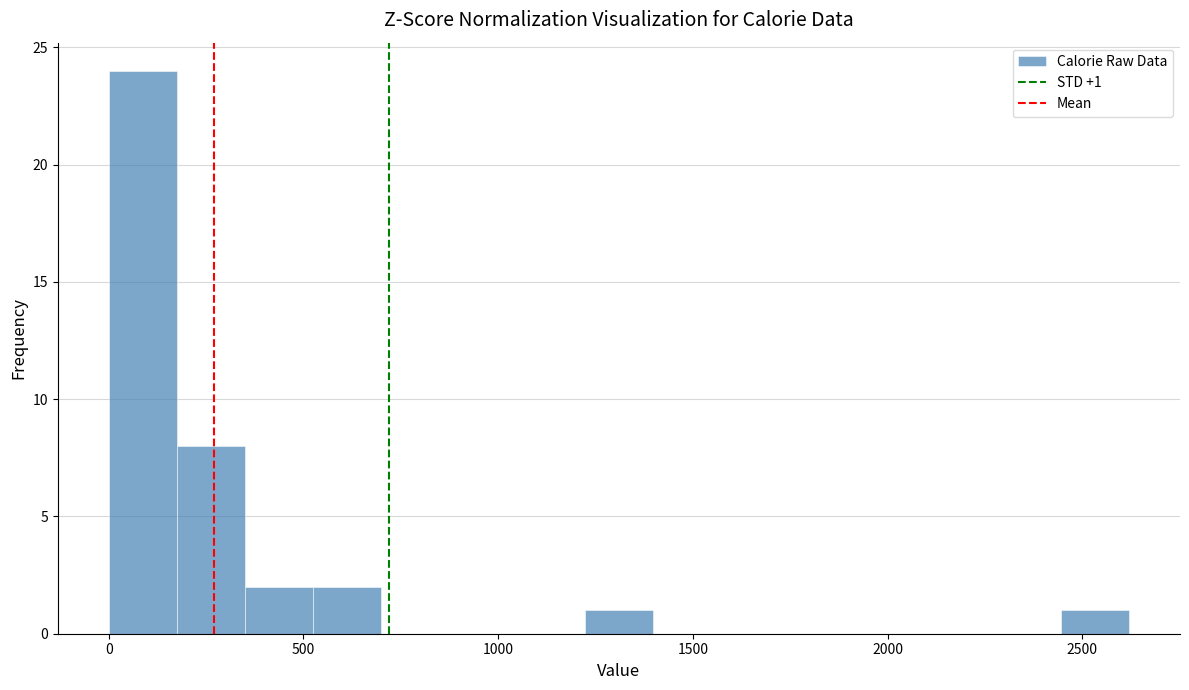

Read against the x-axis, roughly where is the centre of the tallest bar?

100